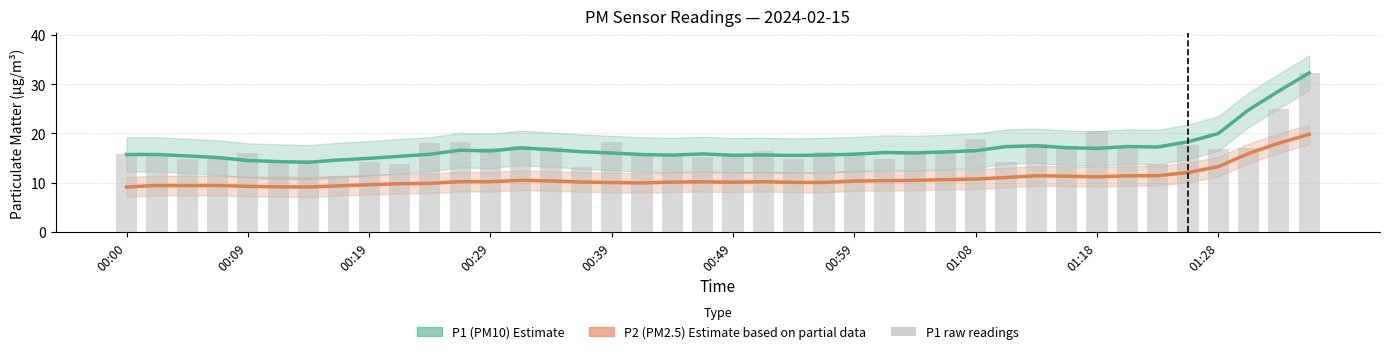

Rank the series by their maximum value, from lowest to highest.

P2 (PM2.5) Estimate based on partial data, P1 (PM10) Estimate, P1 raw